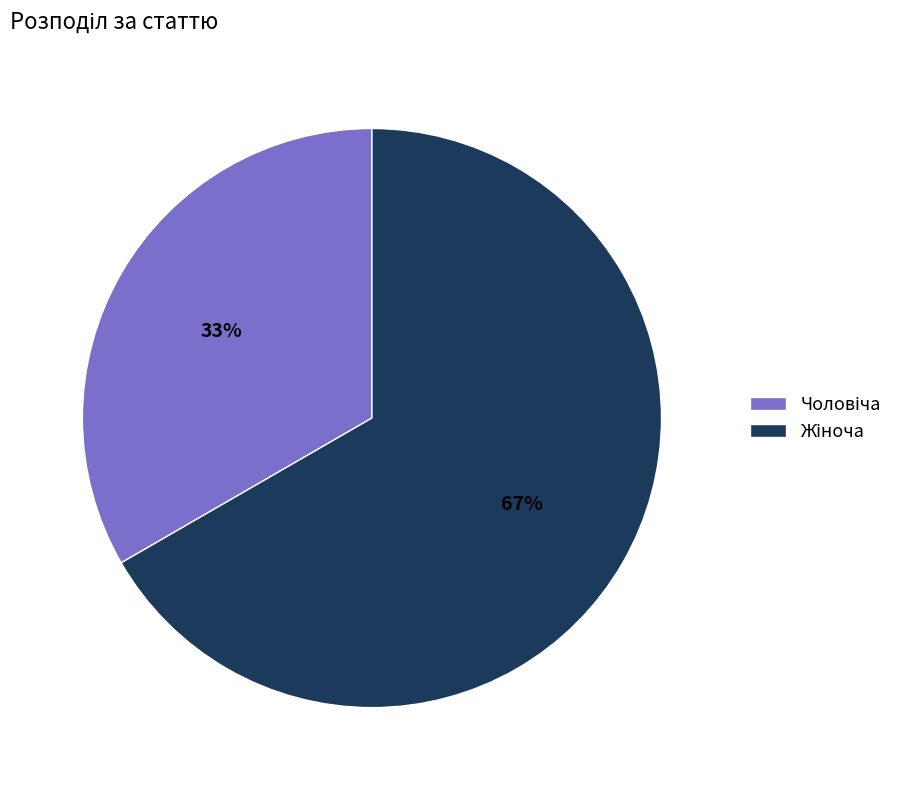

Is there a majority slice in this chart?

Yes